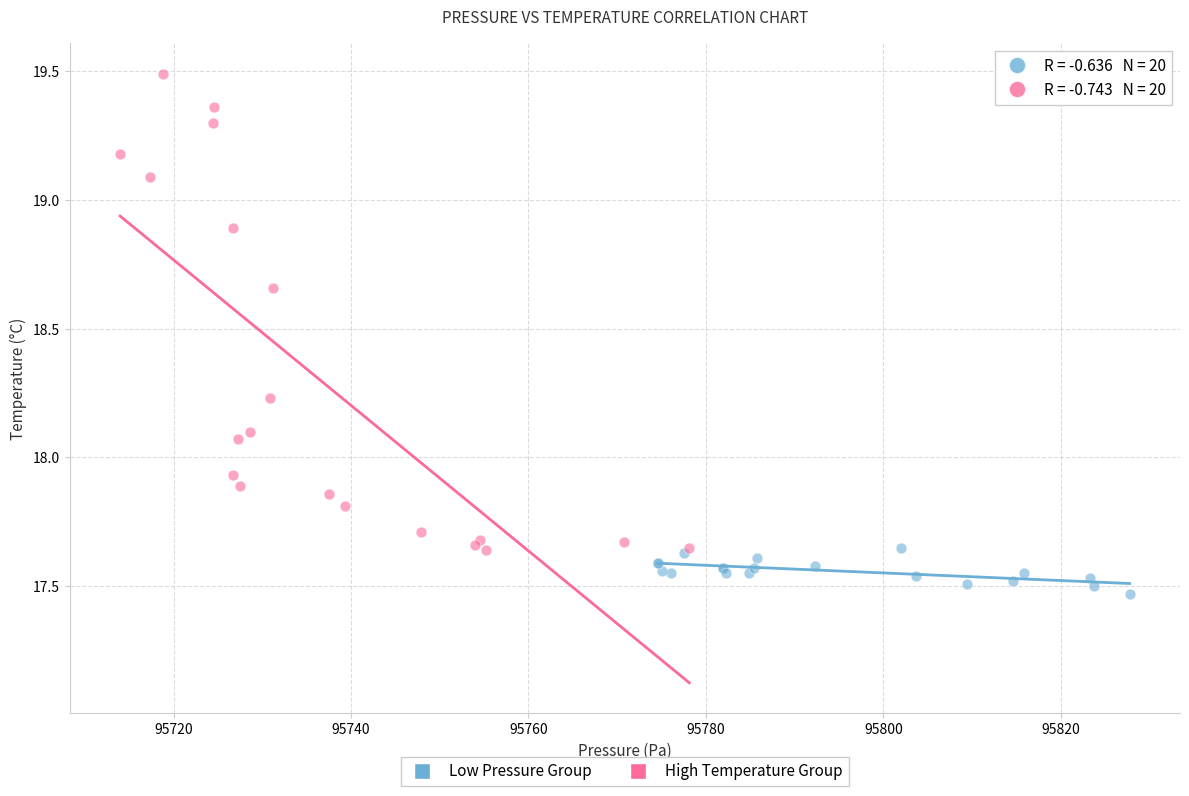

Which series has the largest Y range (max minus min)?

High Temperature Group